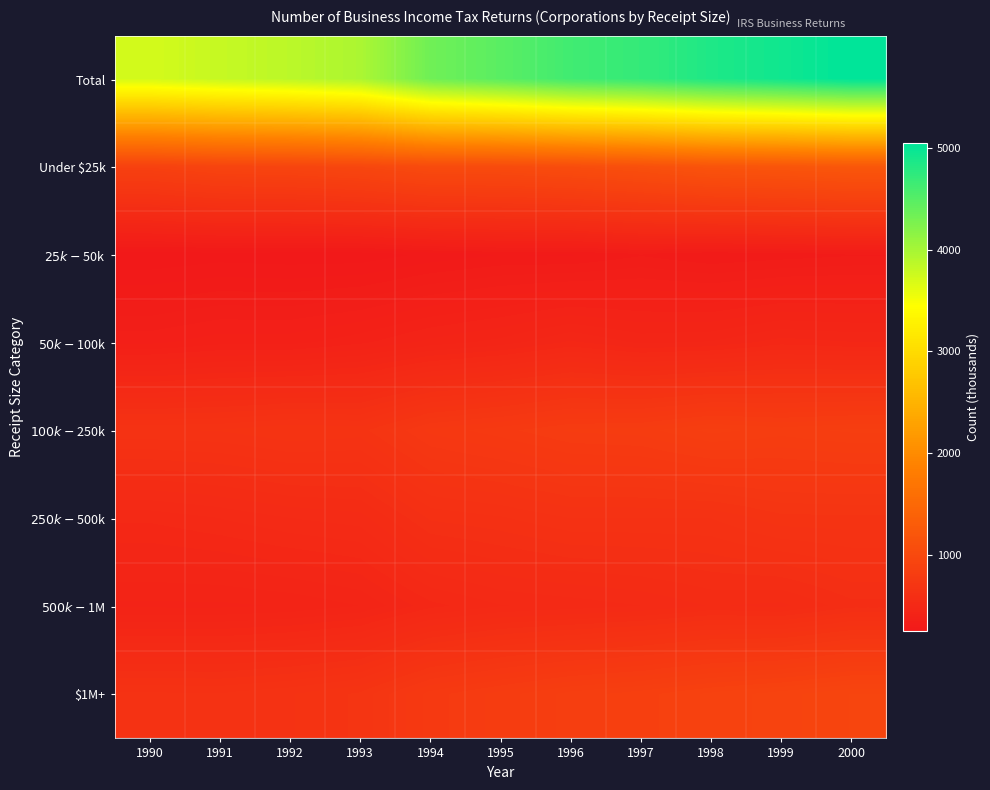

What is the total value across all series at 1990?

7433.4